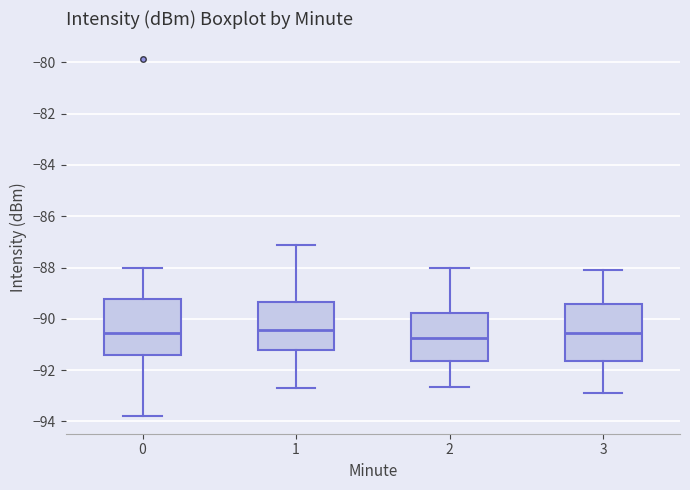

Reading left to right, read every box against the y-axis: the position of its median line, the range the box covers, and the ends of its whiskers. The values are not printed on the chart, so give them approximately, as read against the axis.

0: median -90.6, box -91.4 to -89.2, whiskers -93.8 to -88.0
1: median -90.4, box -91.2 to -89.4, whiskers -92.8 to -87.2
2: median -90.8, box -91.6 to -89.8, whiskers -92.6 to -88.0
3: median -90.6, box -91.6 to -89.4, whiskers -92.8 to -88.0